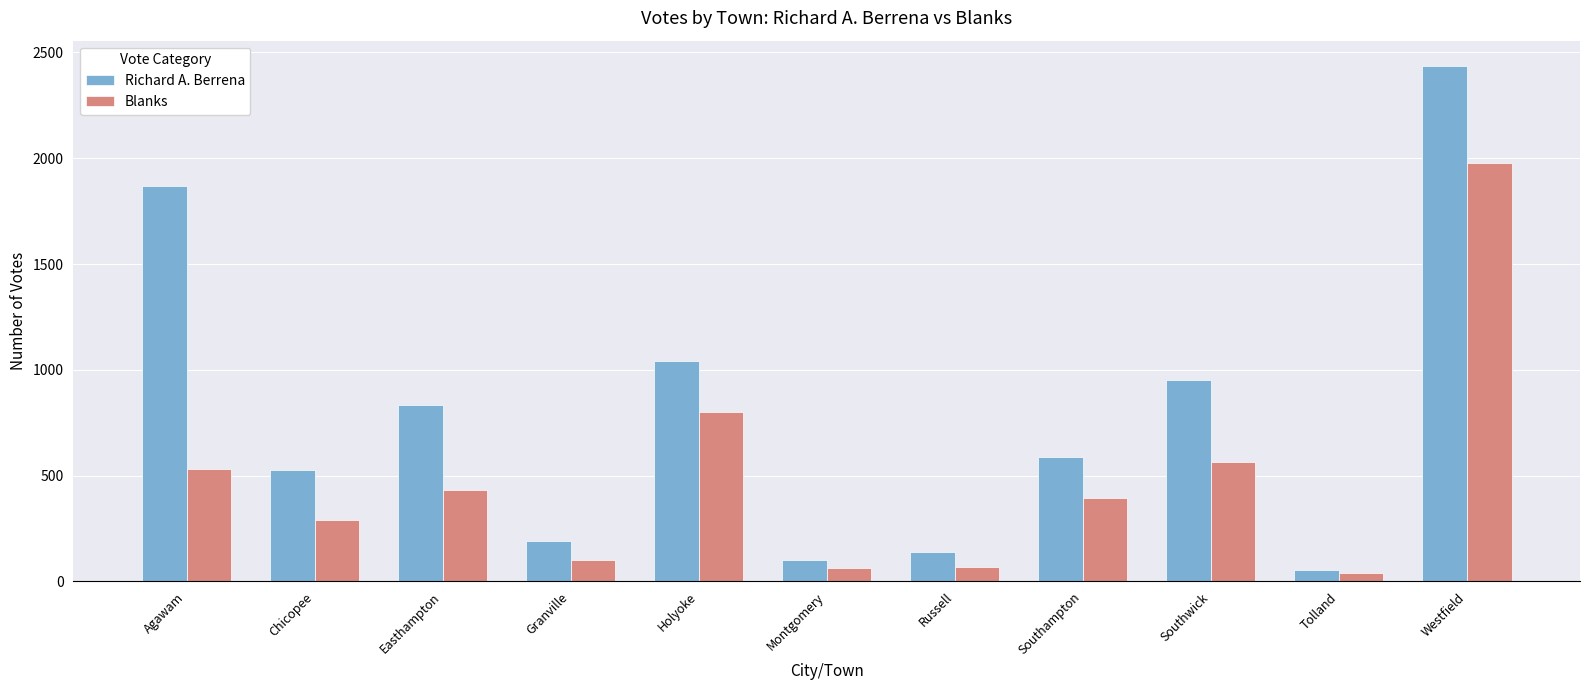

At how many categories does at least one series exceed 282?

7